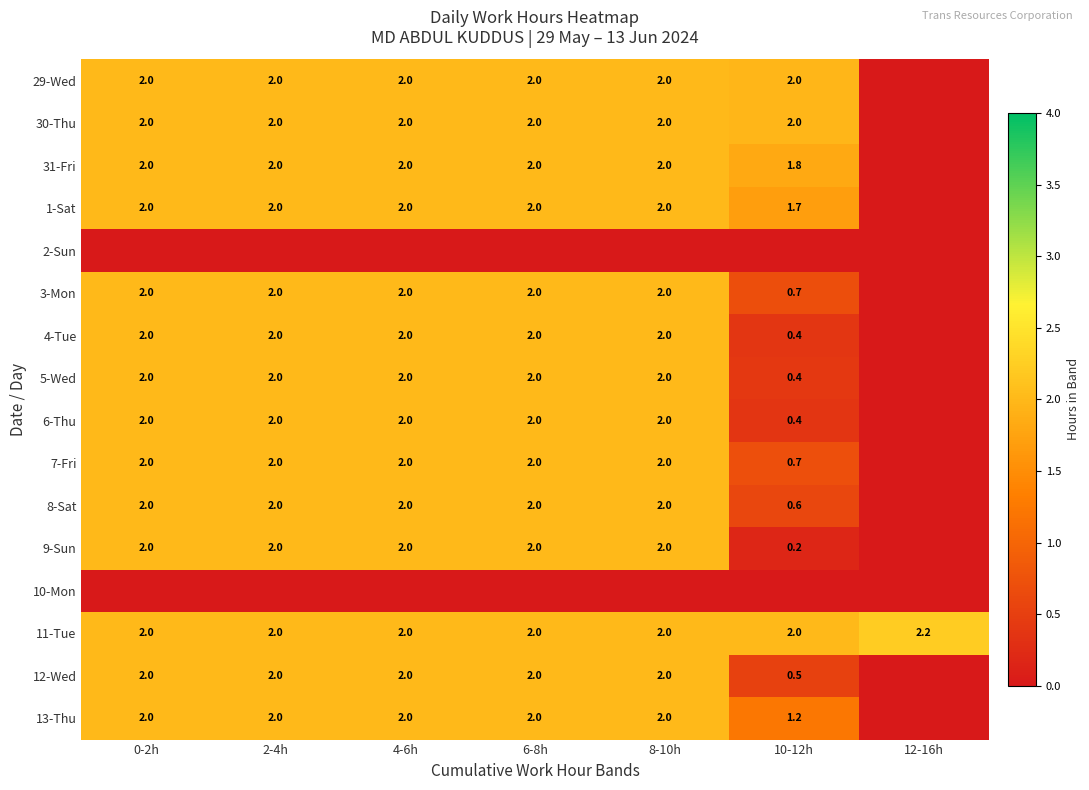

Is the value of 11-Tue at 10-12h greater than the value of 4-Tue at 10-12h?

Yes